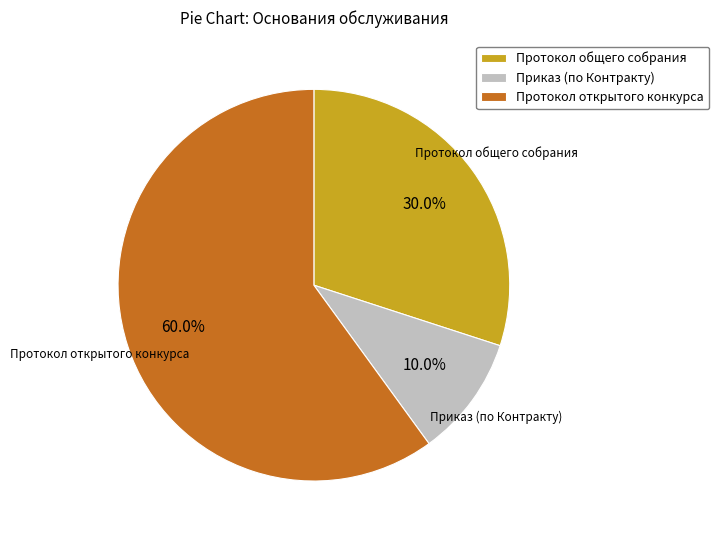

Does Протокол общего собрания account for over 50% of the chart?

No